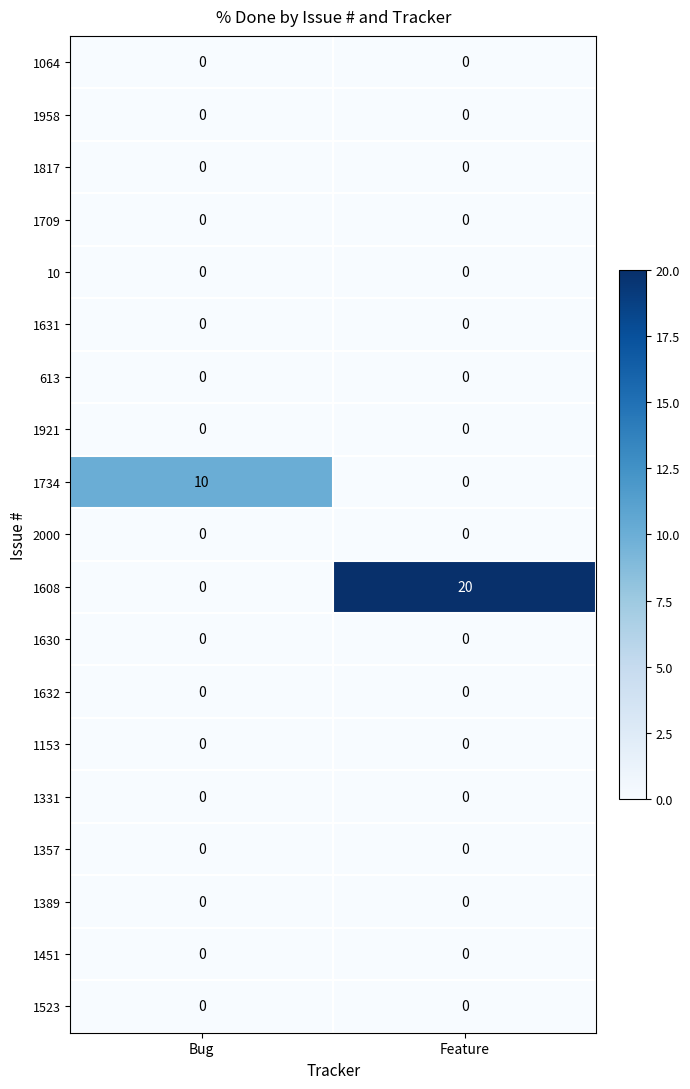

What is the spread (max minus min) of values at Bug?

10